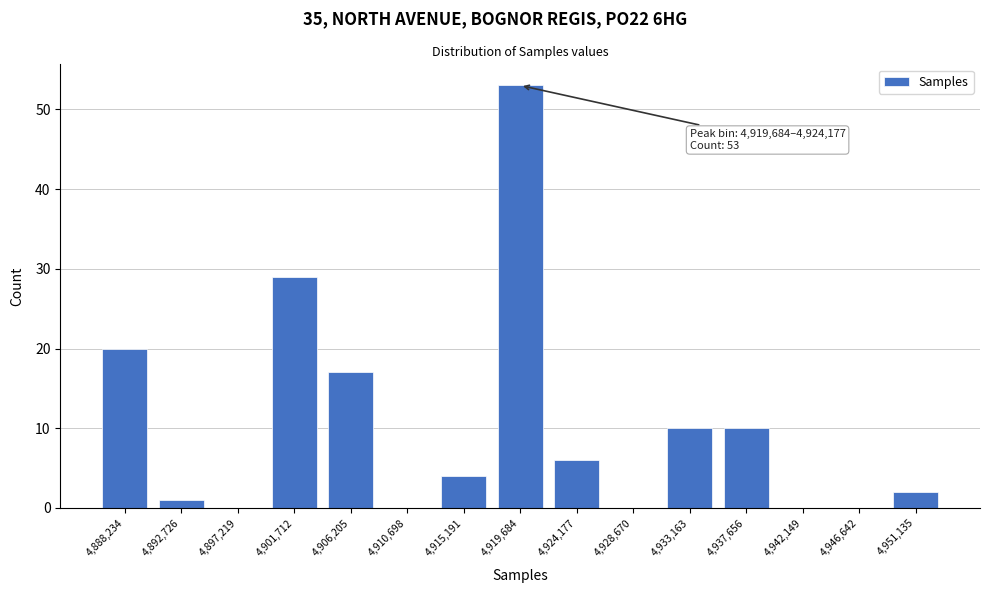

Reading left to right, list all the values displayed in this chart.

4,888,234=20	4,892,726=1	4,897,219=0	4,901,712=29	4,906,205=17	4,910,698=0	4,915,191=4	4,919,684=53	4,924,177=6	4,928,670=0	4,933,163=10	4,937,656=10	4,942,149=0	4,946,642=0	4,951,135=2